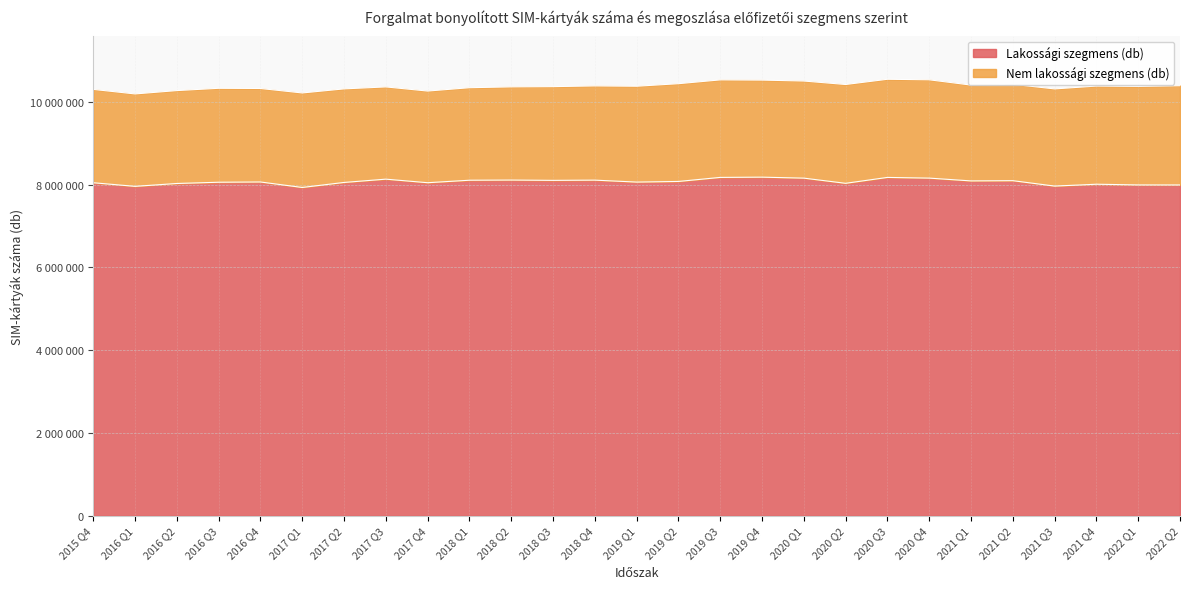

List the labels in order of value, smallest first.

2017 Q1, 2016 Q1, 2021 Q3, 2022 Q2, 2022 Q1, 2021 Q4, 2016 Q2, 2020 Q2, 2015 Q4, 2017 Q4, 2017 Q2, 2016 Q3, 2019 Q1, 2016 Q4, 2019 Q2, 2021 Q1, 2021 Q2, 2018 Q3, 2018 Q1, 2018 Q4, 2018 Q2, 2017 Q3, 2020 Q1, 2020 Q4, 2020 Q3, 2019 Q3, 2019 Q4